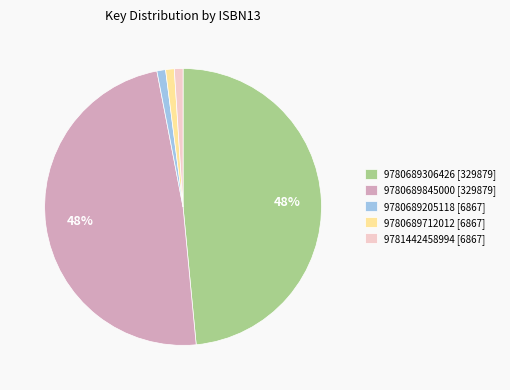

Combined, do 9780689205118 [6867] and 9780689306426 [329879] account for over 50%?

No